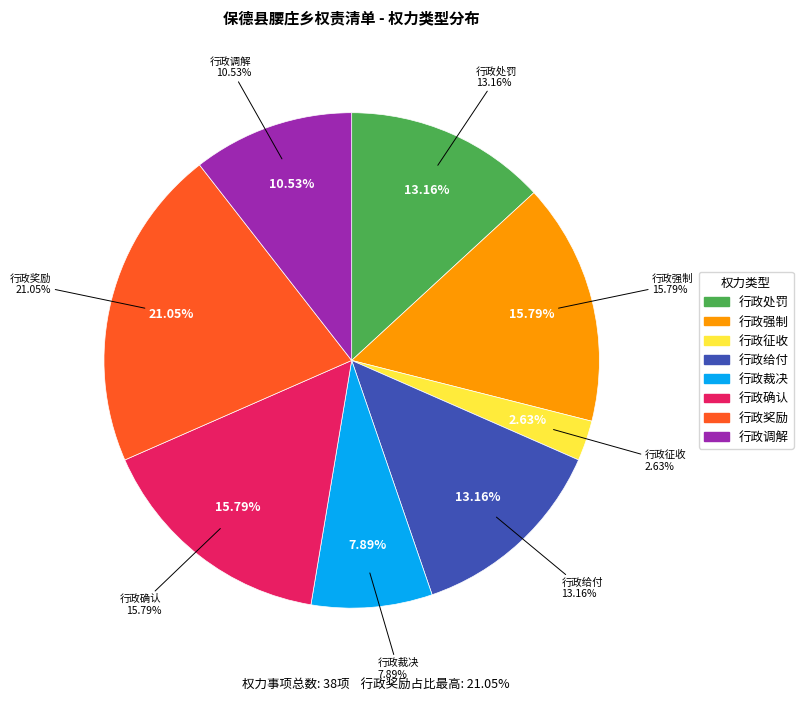

What is the change in value from 行政征收 to 行政奖励?

+7